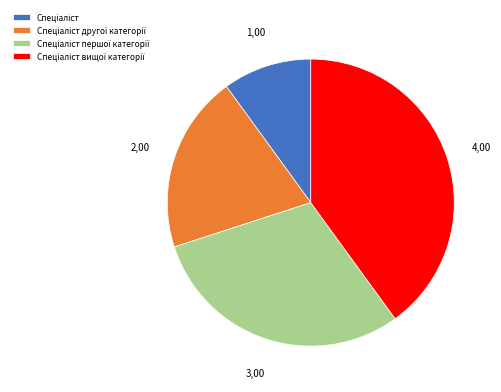

Is there a majority slice in this chart?

No